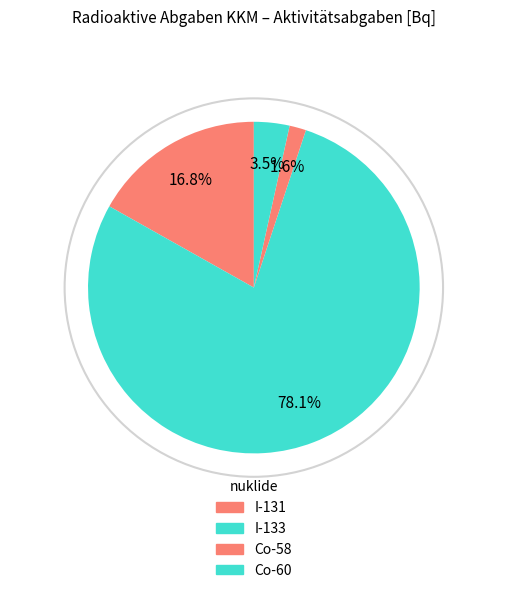

What percentage do I-131 and Co-58 together represent?

18.5%